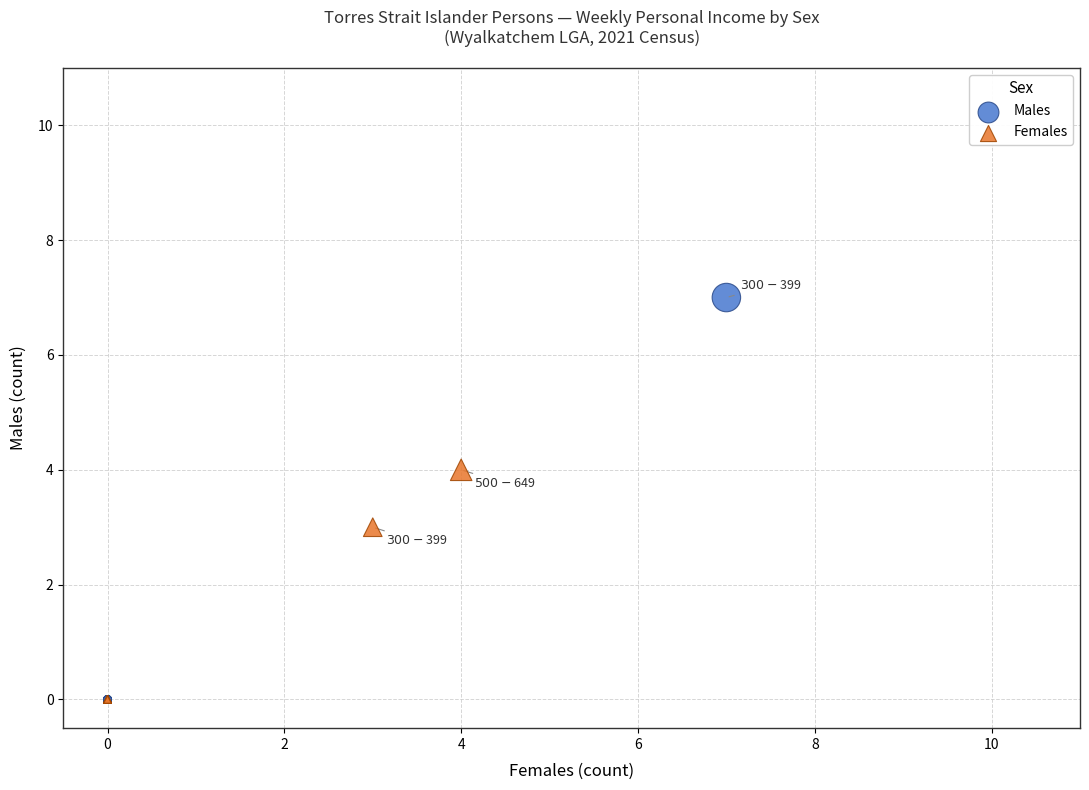

What are all the series names shown in the legend?

Males, Females